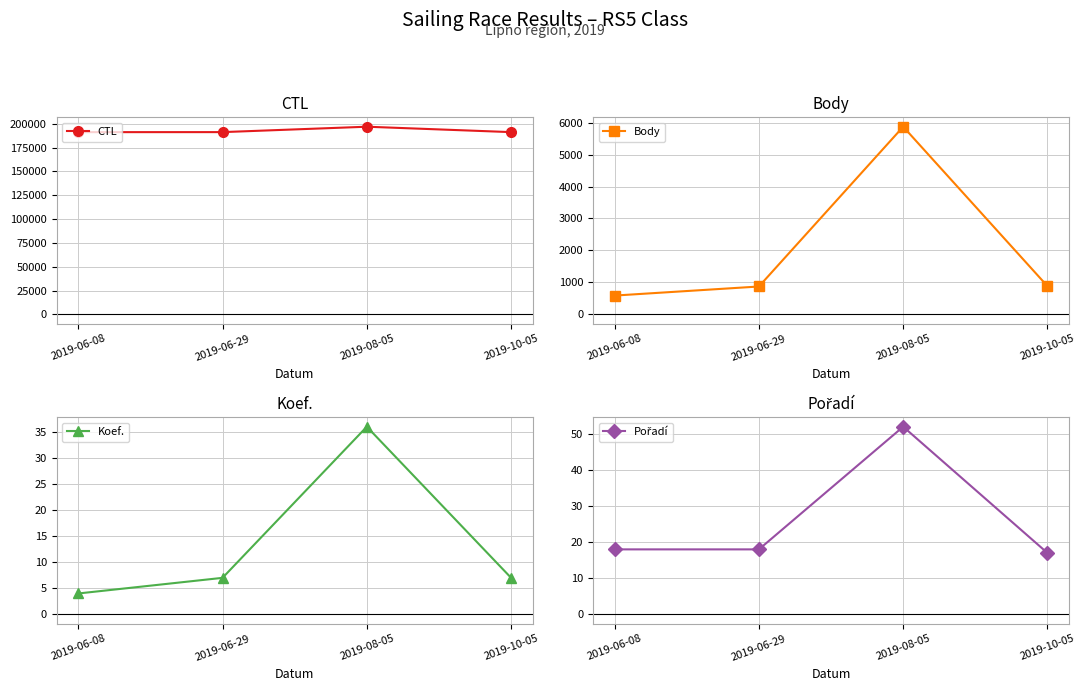

In Pořadí, how many points are higher than both neighbors (excluding endpoints)?

1